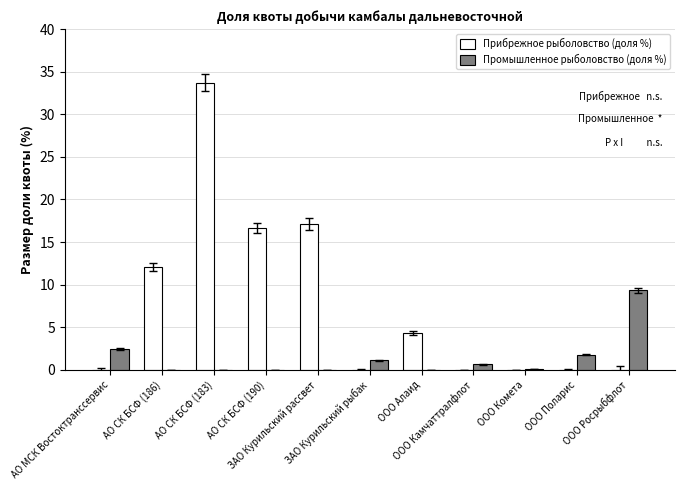

How many categories are shown in the chart?

11